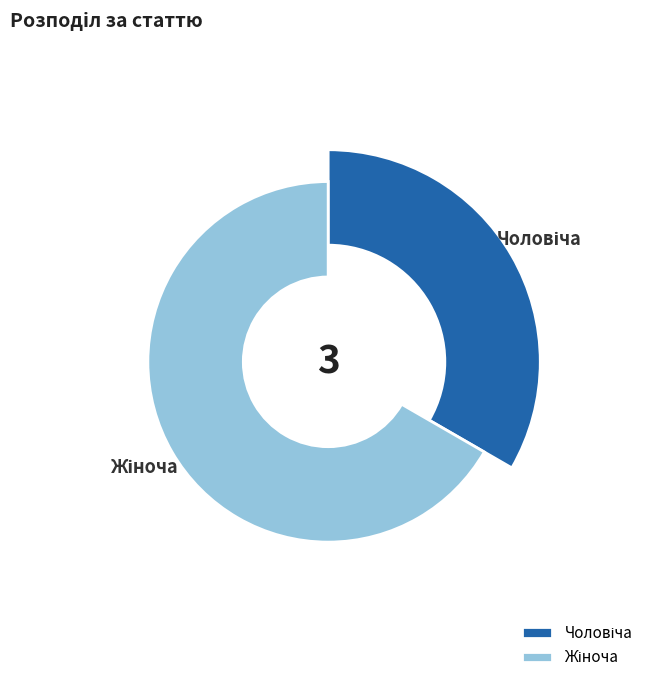

What is the change in value from Чоловіча to Жіноча?

+1